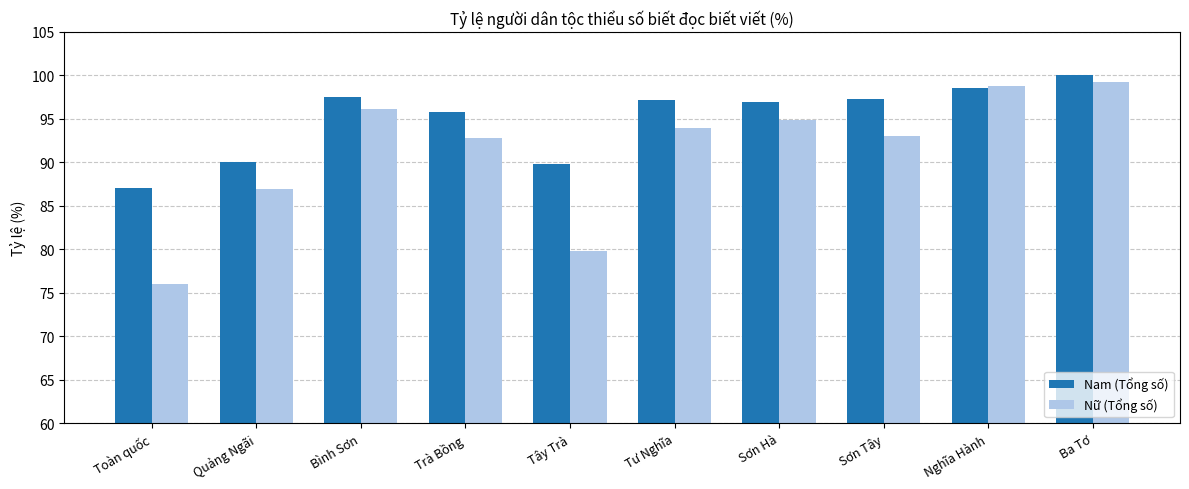

True or false: Nữ (Tổng số) has a value of 94.9 at Sơn Hà.

True